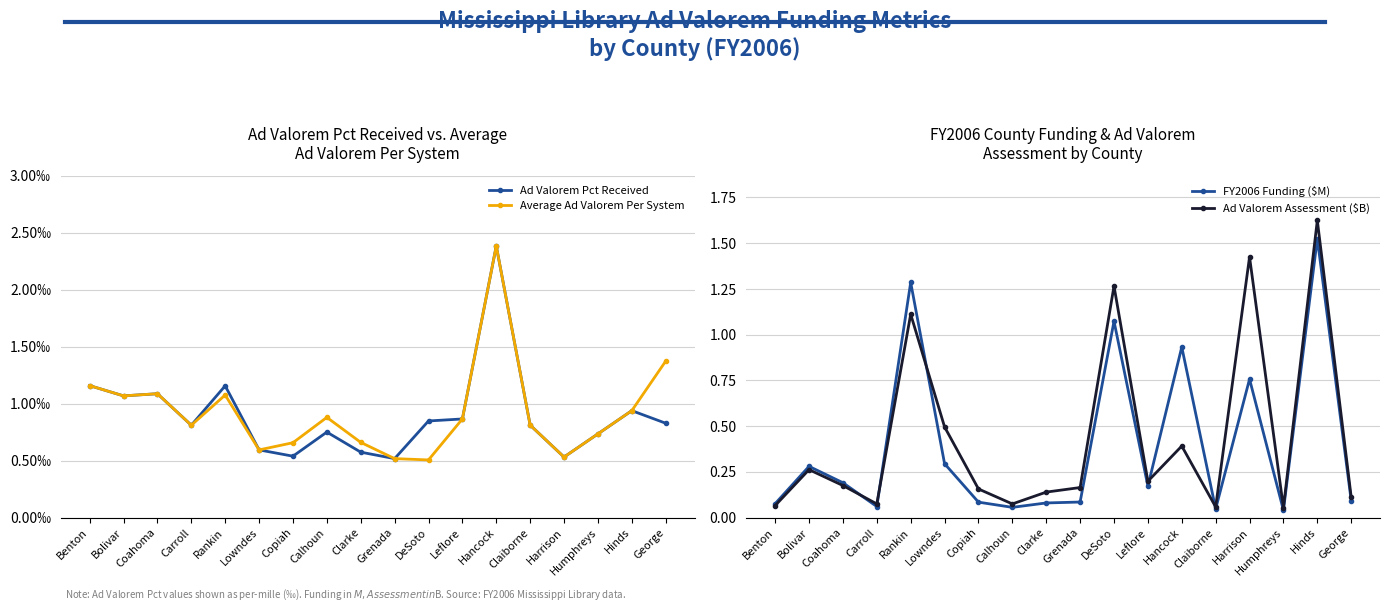

Which category has the highest value in the FY2006 Funding ($M) series?

Hinds